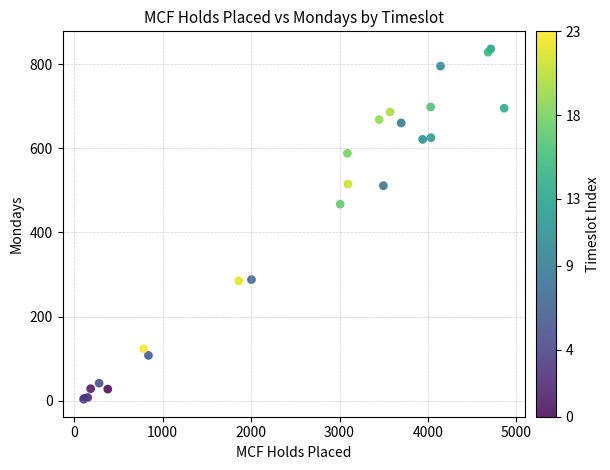

What Y value in the scatter plot is closest to 420?

467